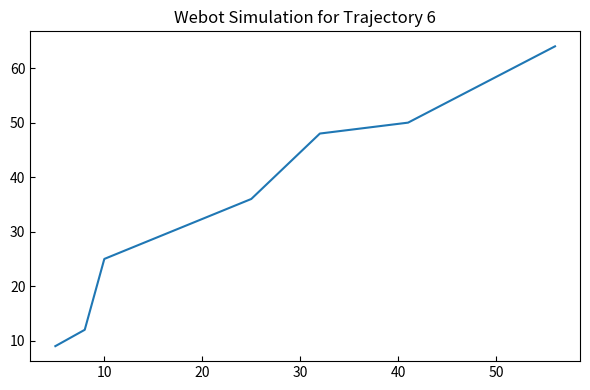

True or false: there are more than 1 points higher than both neighbors.

False